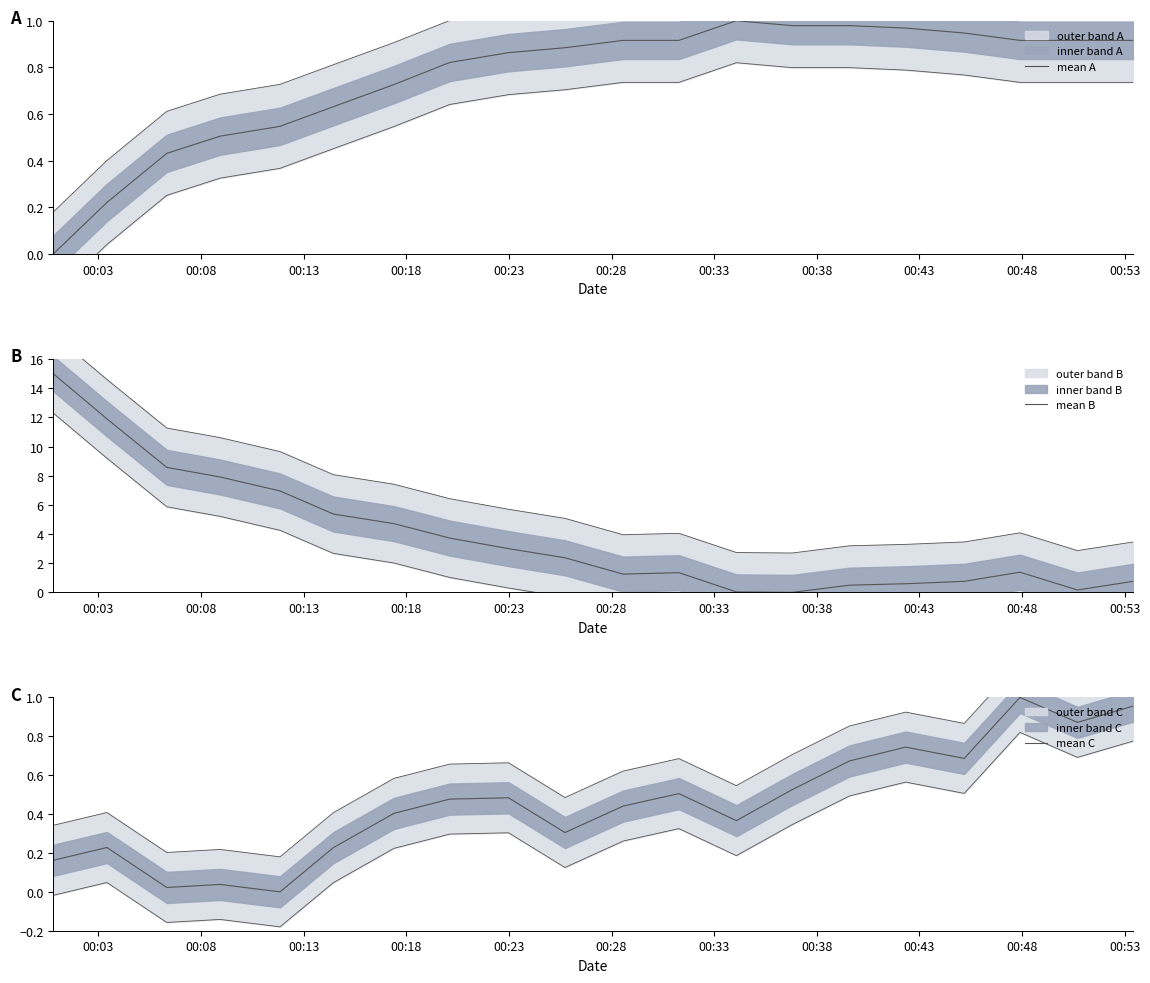

Is the value of mean A at 19 greater than the value of mean B at 00:08?

No